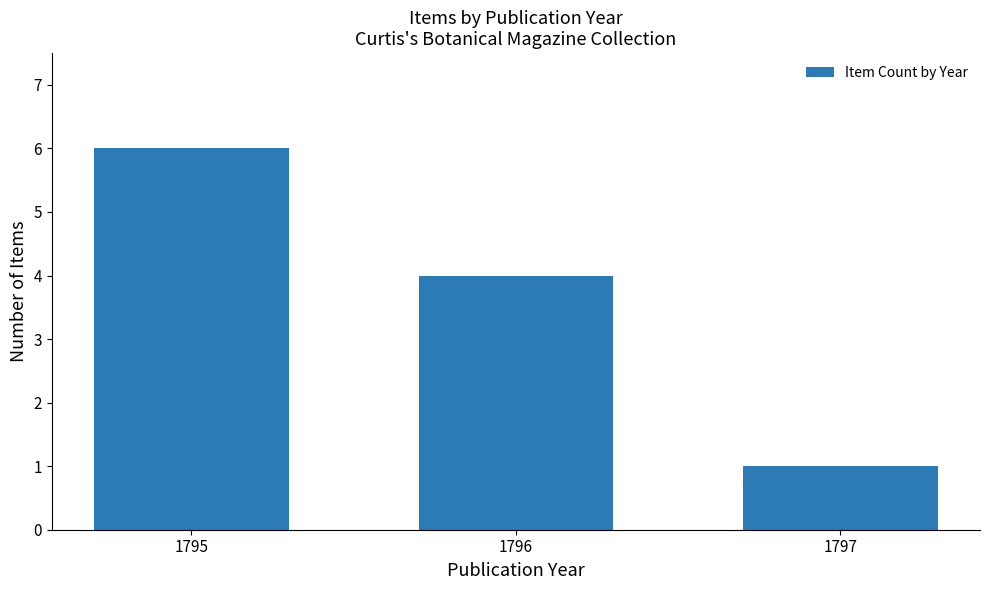

The chart shows a value of 11 at 1795. True or false?

False